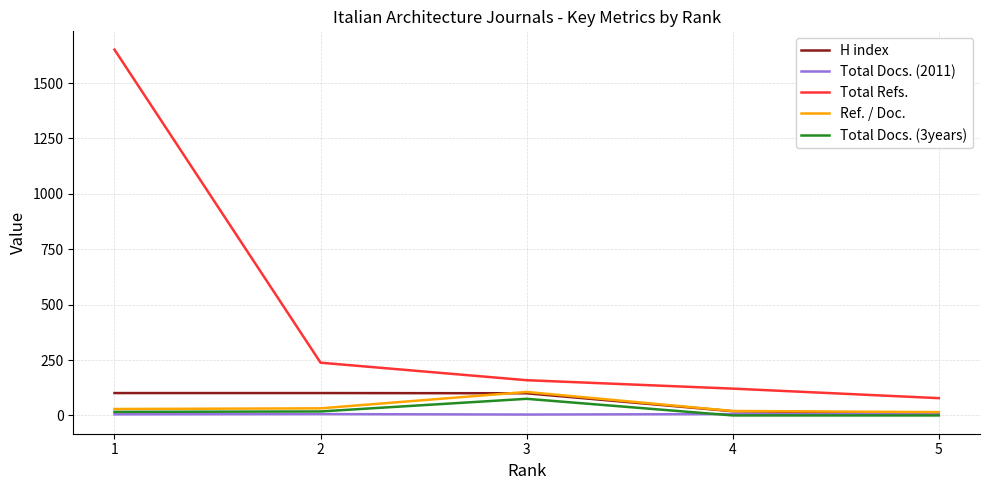

What is the maximum value shown in the chart?

1651